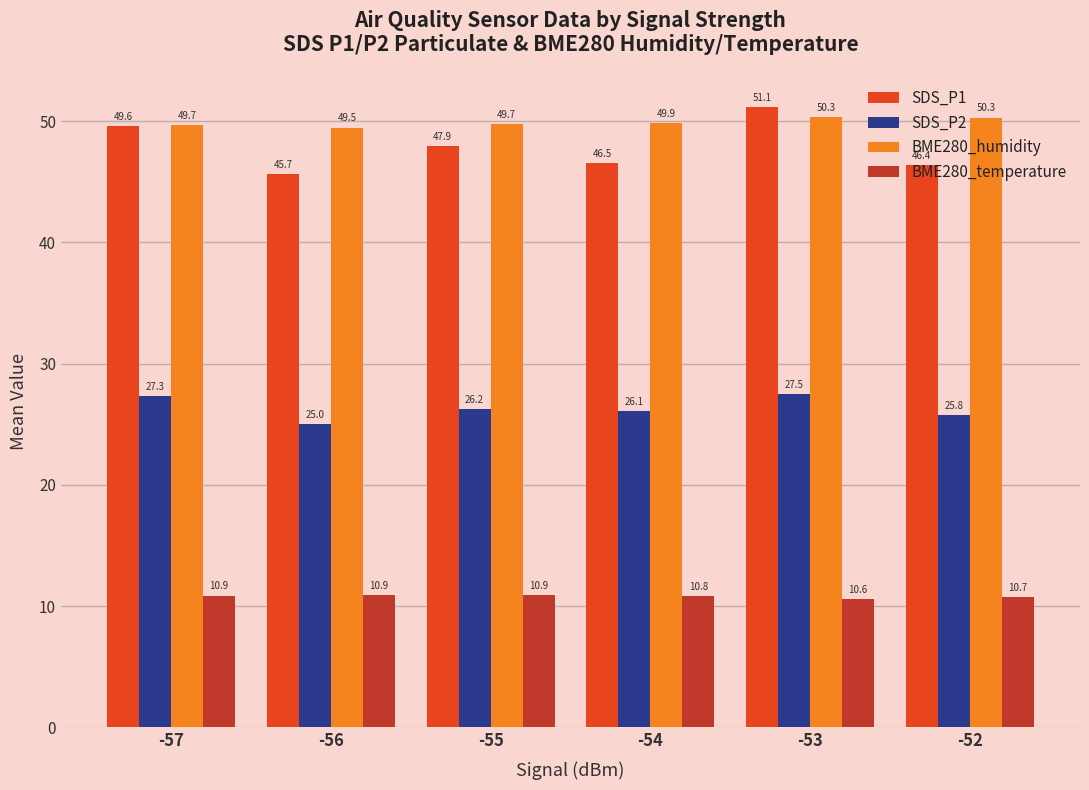

What is the value of the SDS_P2 bar at the 3rd from the left?

26.2